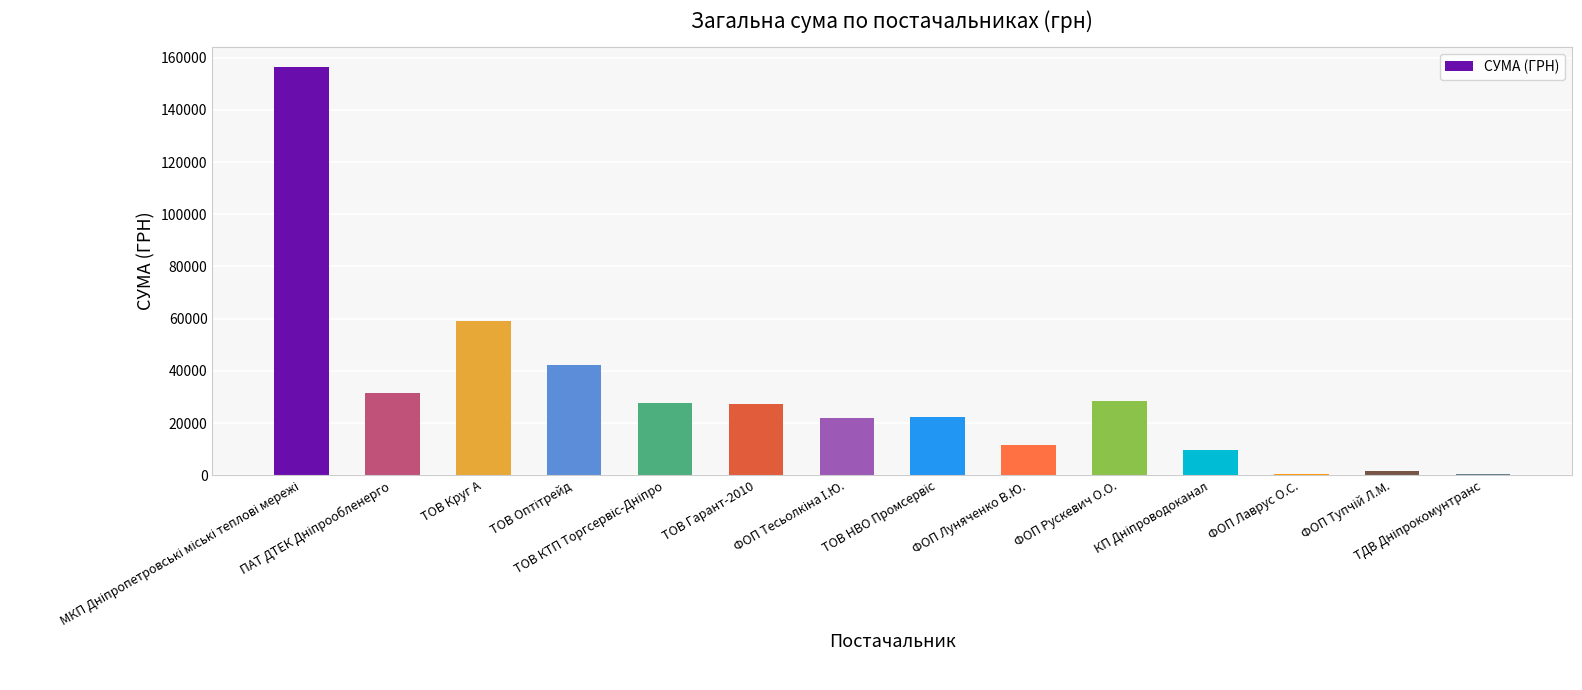

What is the greatest value displayed?

156226.4